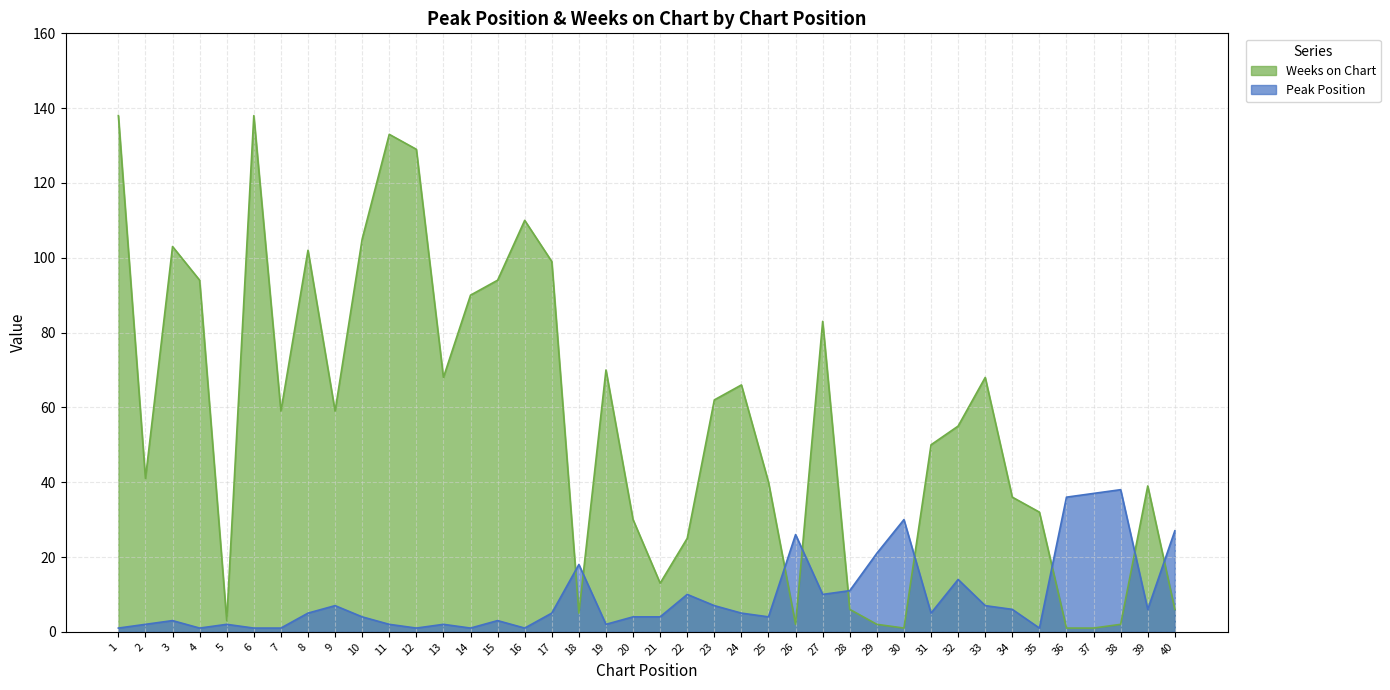

Reading left to right, extract all data points from this chart.

Peak Position: 1	2	3	1	2	1	1	5	7	4	2	1	2	1	3	1	5	18	2	4	4	10	7	5	4	26	10	11	21	30	5	14	7	6	1	36	37	38	6	27
Weeks on Chart: 138	41	103	94	3	138	59	102	59	105	133	129	68	90	94	110	99	5	70	30	13	25	62	66	40	2	83	6	2	1	50	55	68	36	32	1	1	2	39	6